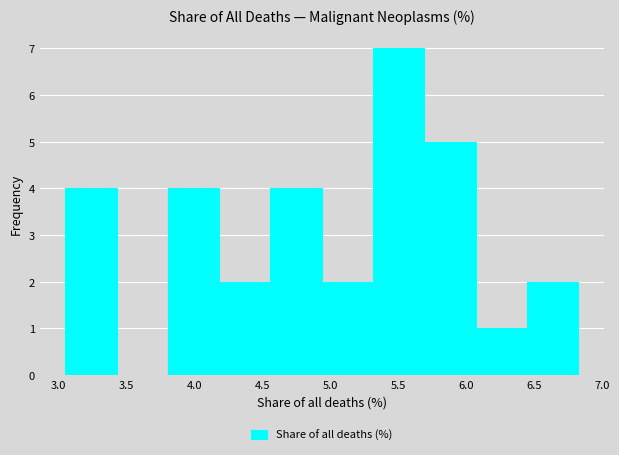

Over which range of the x-axis is the bar tallest?

5.30 to 5.70